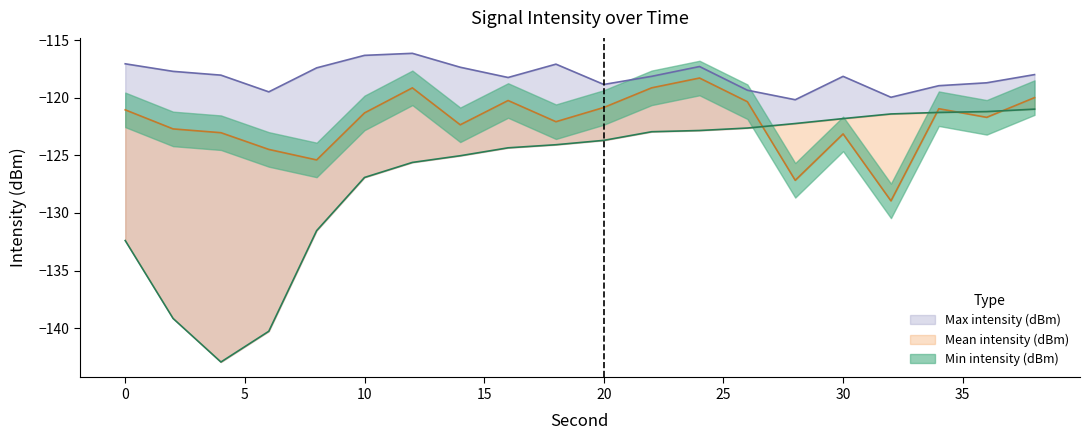

True or false: Min intensity (dBm) has a value of -121.0 at 38.

True